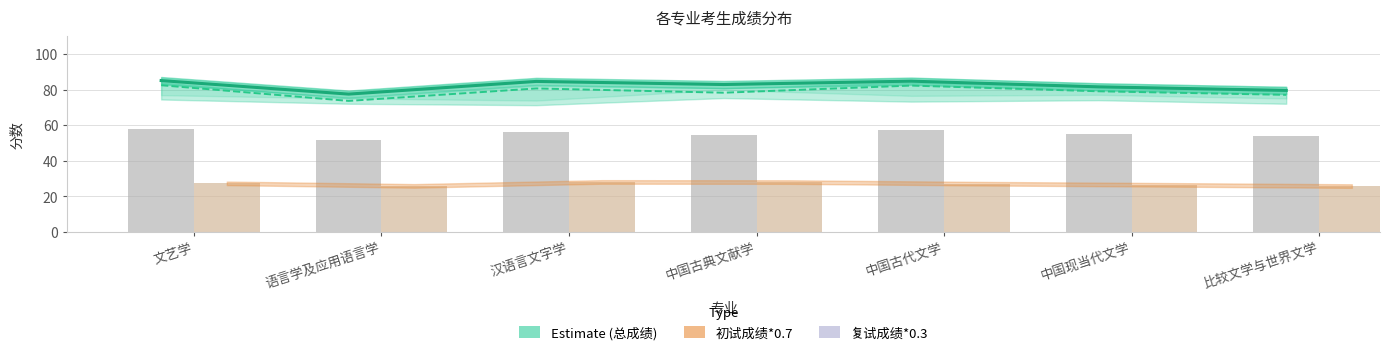

What is the maximum value shown in the chart?

85.0